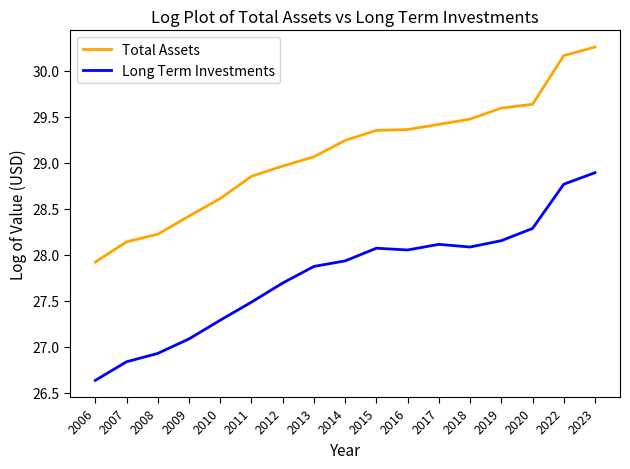

Which series changed the most between 2006 and 2012?

Long Term Investments